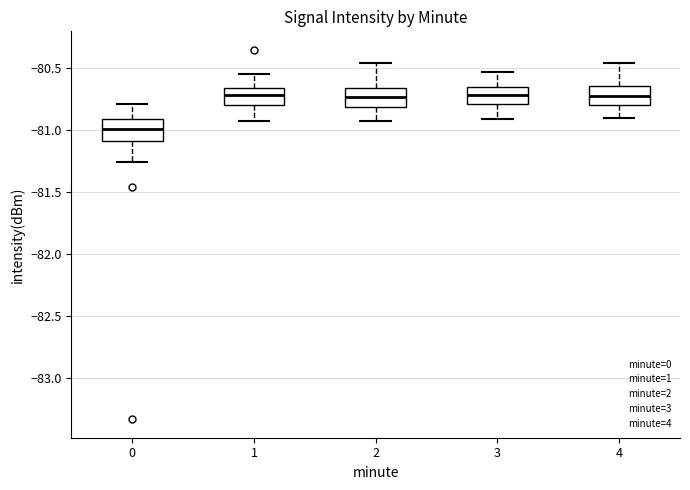

Reading left to right, transcribe this box plot: for each box, give where its median line is, the range the box spans, and where its two whiskers end, as read against the y-axis. The values are not printed on the chart, so give them approximately, as read against the axis.

0: median -81.00, box -81.10 to -80.90, whiskers -81.25 to -80.80
1: median -80.70, box -80.80 to -80.65, whiskers -80.90 to -80.55
2: median -80.75, box -80.80 to -80.65, whiskers -80.90 to -80.45
3: median -80.70, box -80.80 to -80.65, whiskers -80.90 to -80.55
4: median -80.70, box -80.80 to -80.65, whiskers -80.90 to -80.45